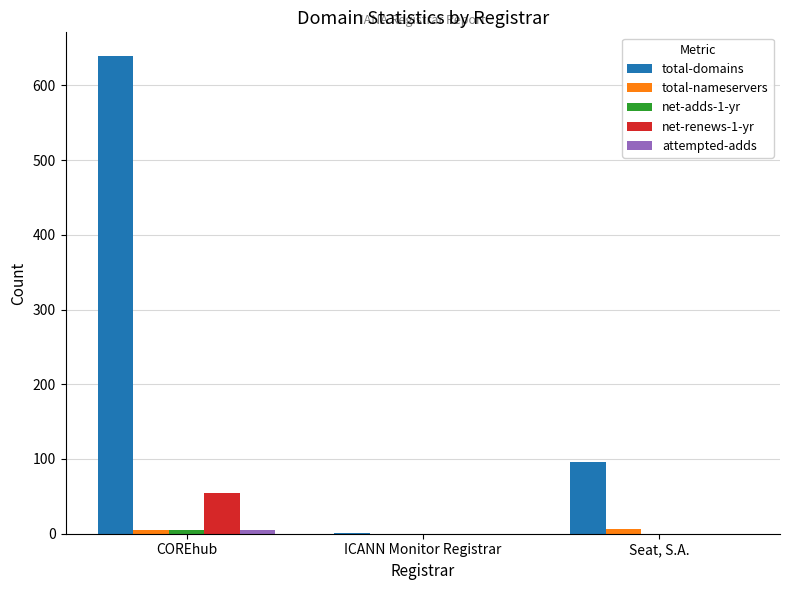

Which series has the largest total across all categories?

total-domains